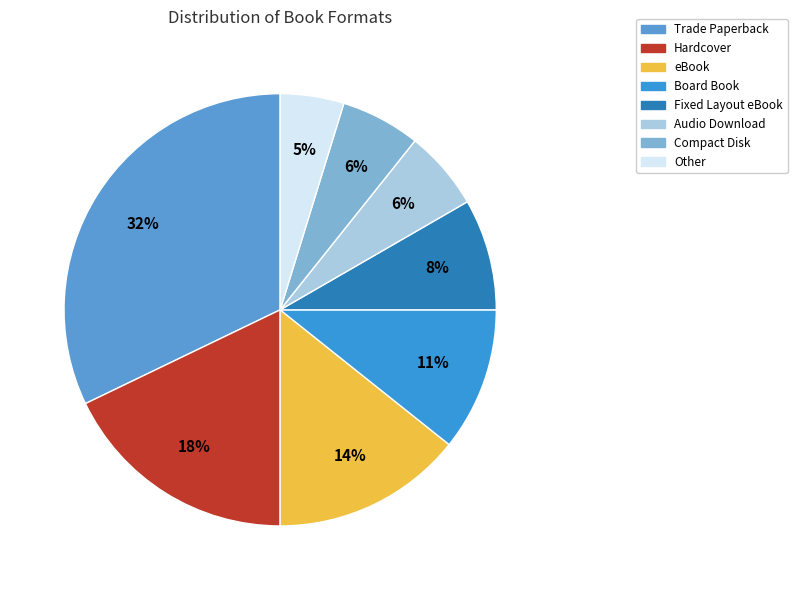

Approximately how many times larger is the value at Board Book compared to Hardcover?

0.6